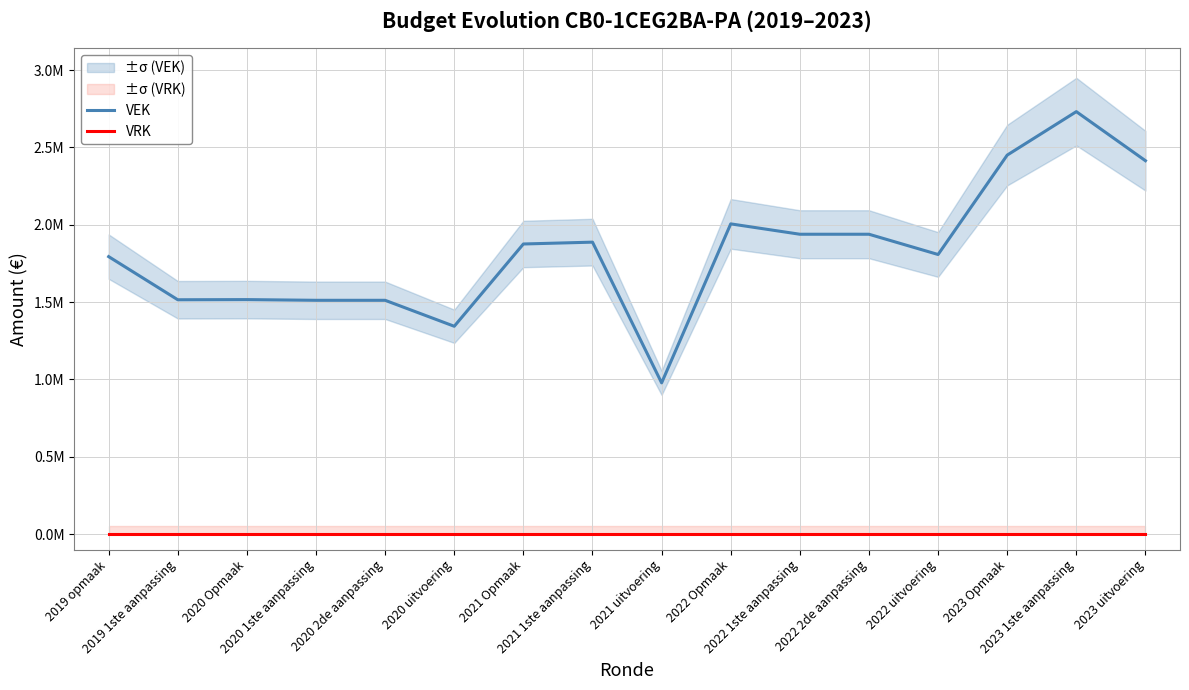

Reading left to right, transcribe all the data shown in this chart.

VEK: 1794237	1515393	1516439	1511916	1511916	1344058	1875899	1887801	978218	2005946	1938929	1938929	1807959	2450485	2731417	2414222
VRK: 0	0	0	0	0	0	0	0	0	0	0	0	0	0	0	0